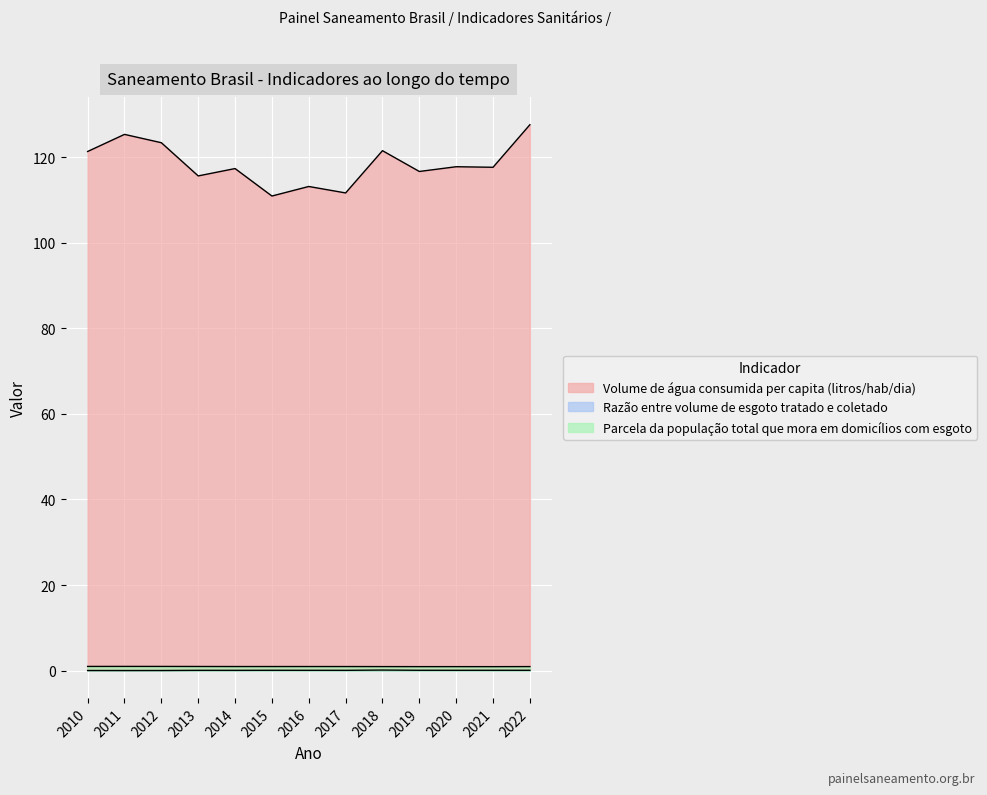

What is the highest value of the Parcela da população total que mora em domicílios com esgoto series?

1.0